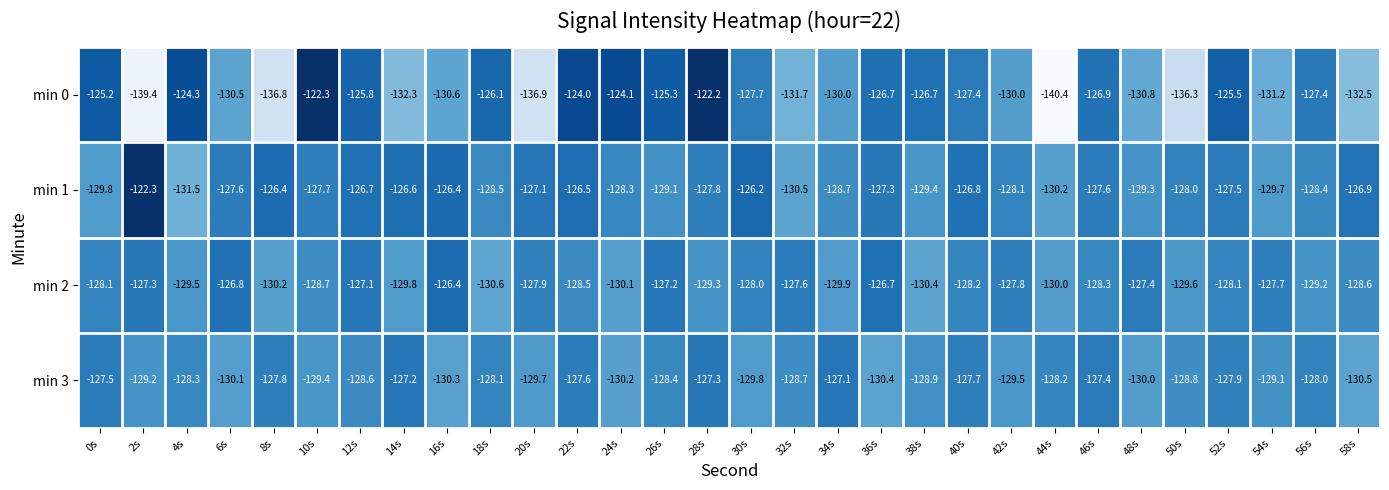

Between 24s and 54s, which series saw the biggest shift?

min 0